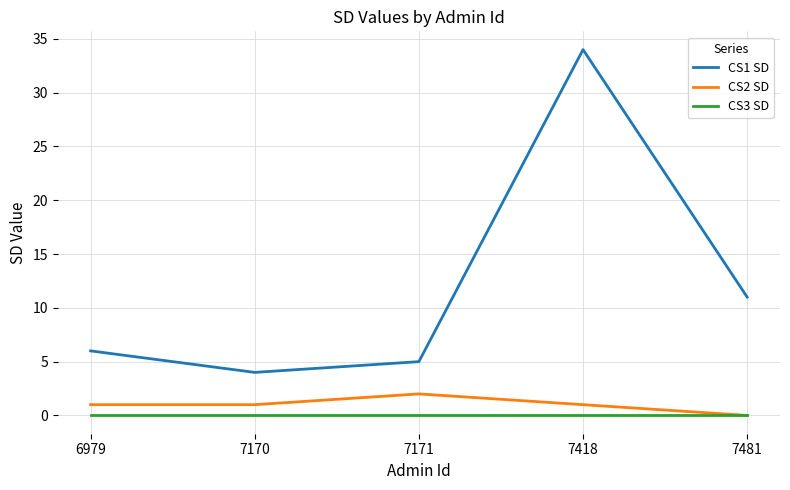

The CS1 SD series shows 3 at 7171. True or false?

False